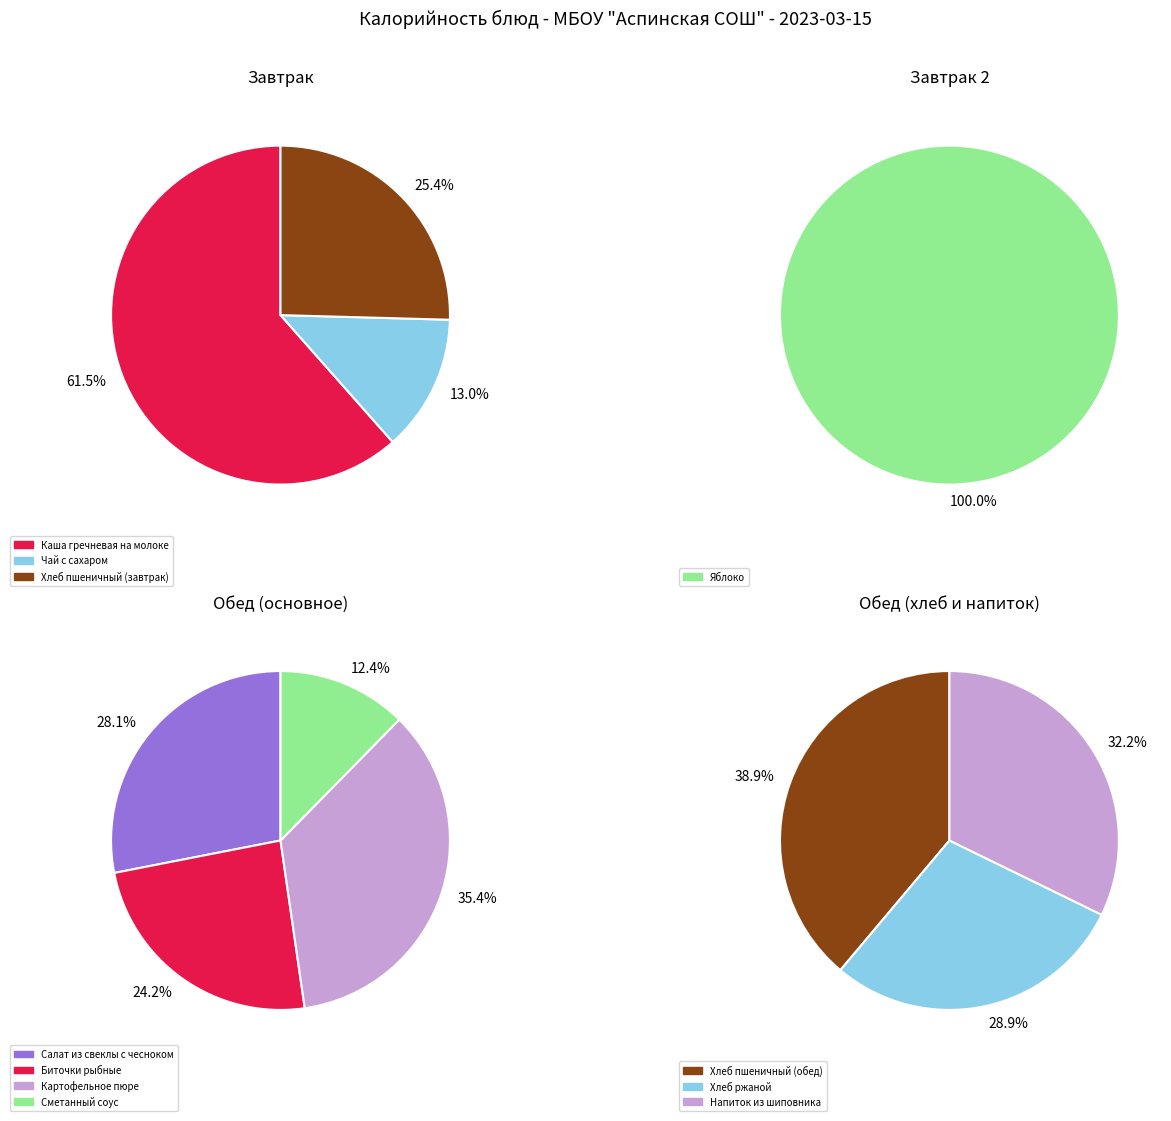

What is the ratio of the value at Каша гречневая на молоке to the value at Сметанный соус?

4.9